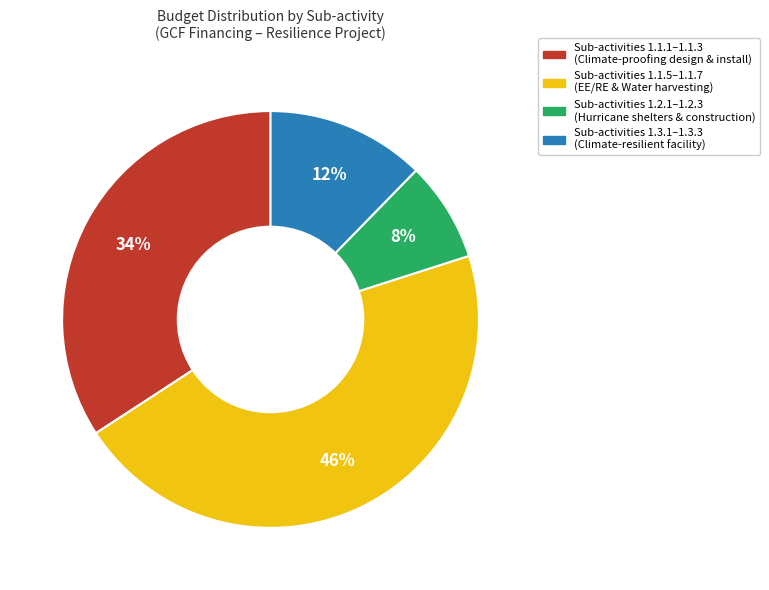

Does any single category account for the majority?

No